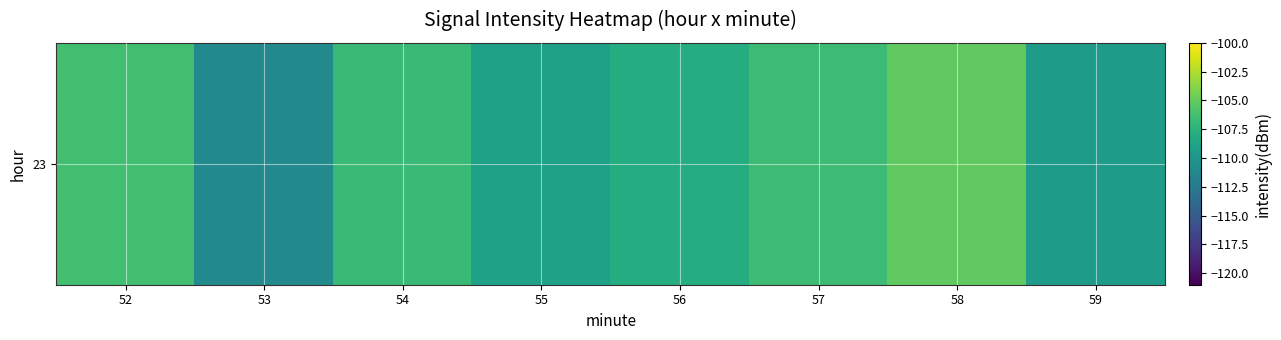

The chart shows a value of -109.5 at 59. True or false?

True